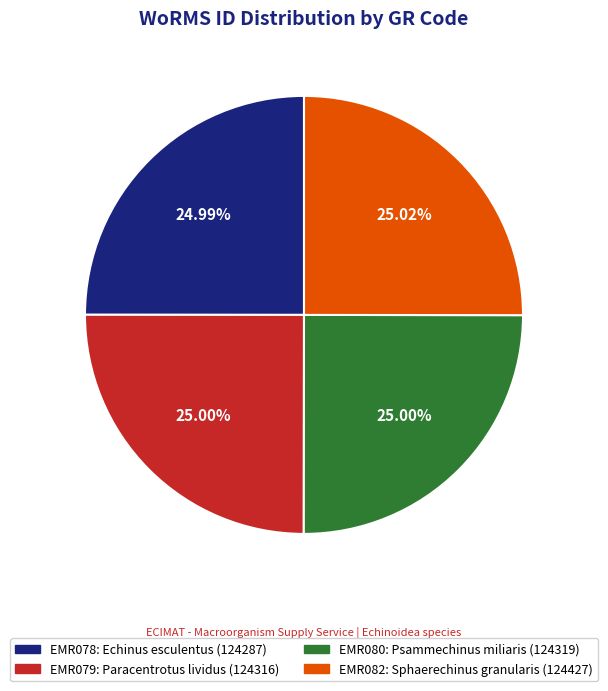

How many segments does this pie chart have?

4